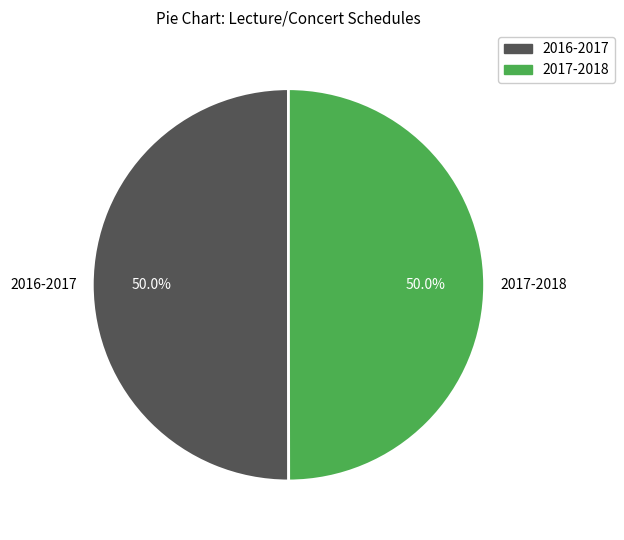

What percentage is the 2017-2018 slice, to the nearest percent?

50%